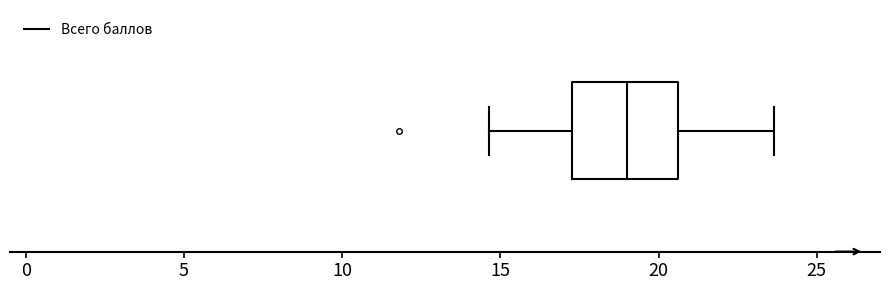

Transcribe this box plot: give where the median line is, the range the box spans, and where the two whiskers end, as read against the x-axis. The values are not printed on the chart, so give them approximately, as read against the axis.

median 19.0, box 17.5 to 20.5, whiskers 14.5 to 23.5